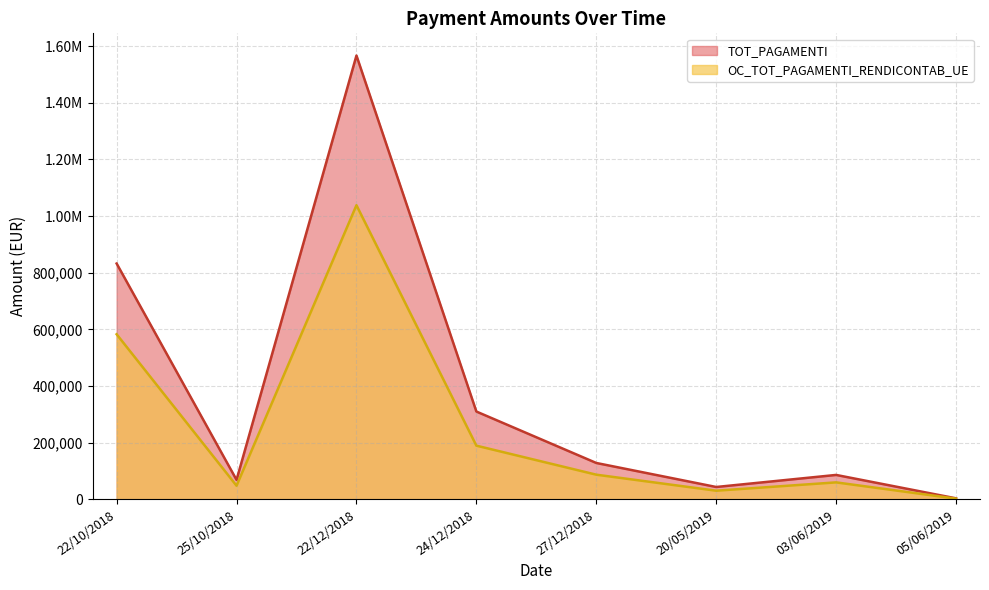

At which category does OC_TOT_PAGAMENTI_RENDICONTAB_UE reach its first local valley?

25/10/2018